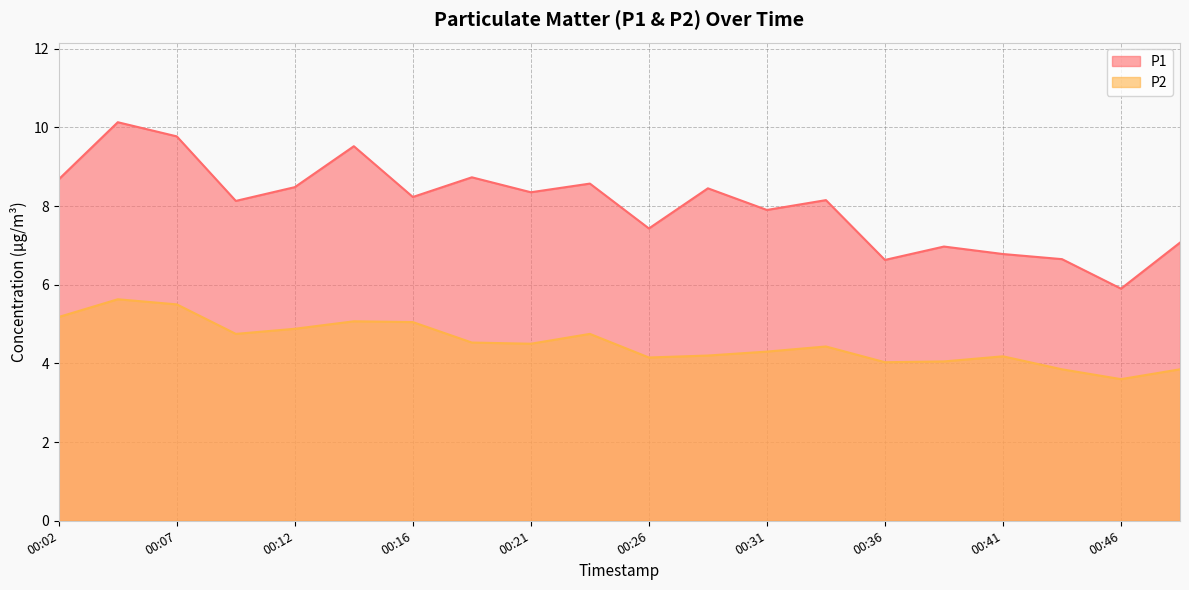

What is the minimum value for P1?

5.9